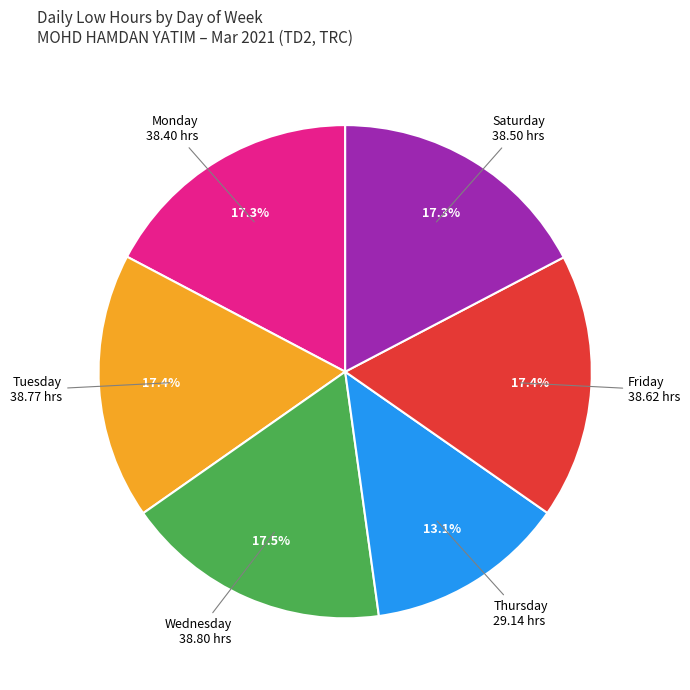

Does any single category account for the majority?

No